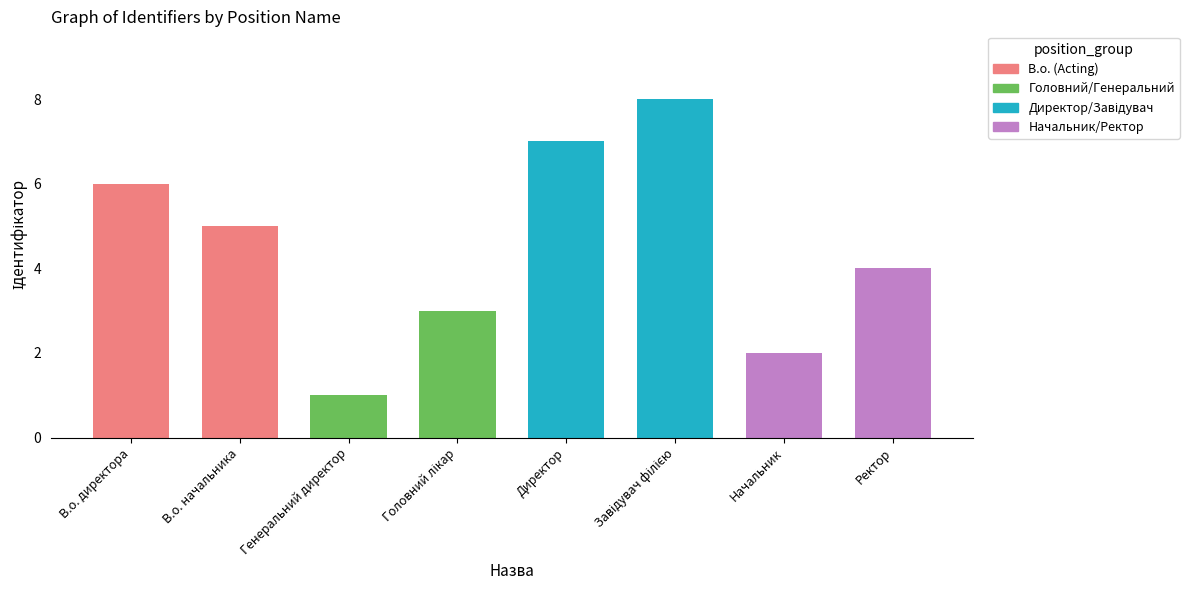

Count the values in the range 3 to 7.

5